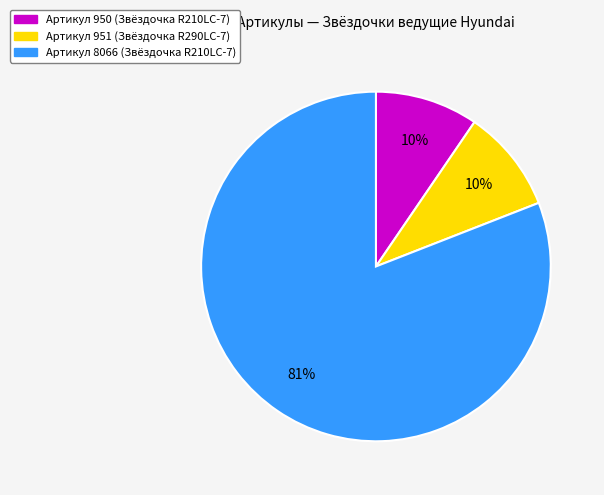

Count the number of slices in the pie.

3